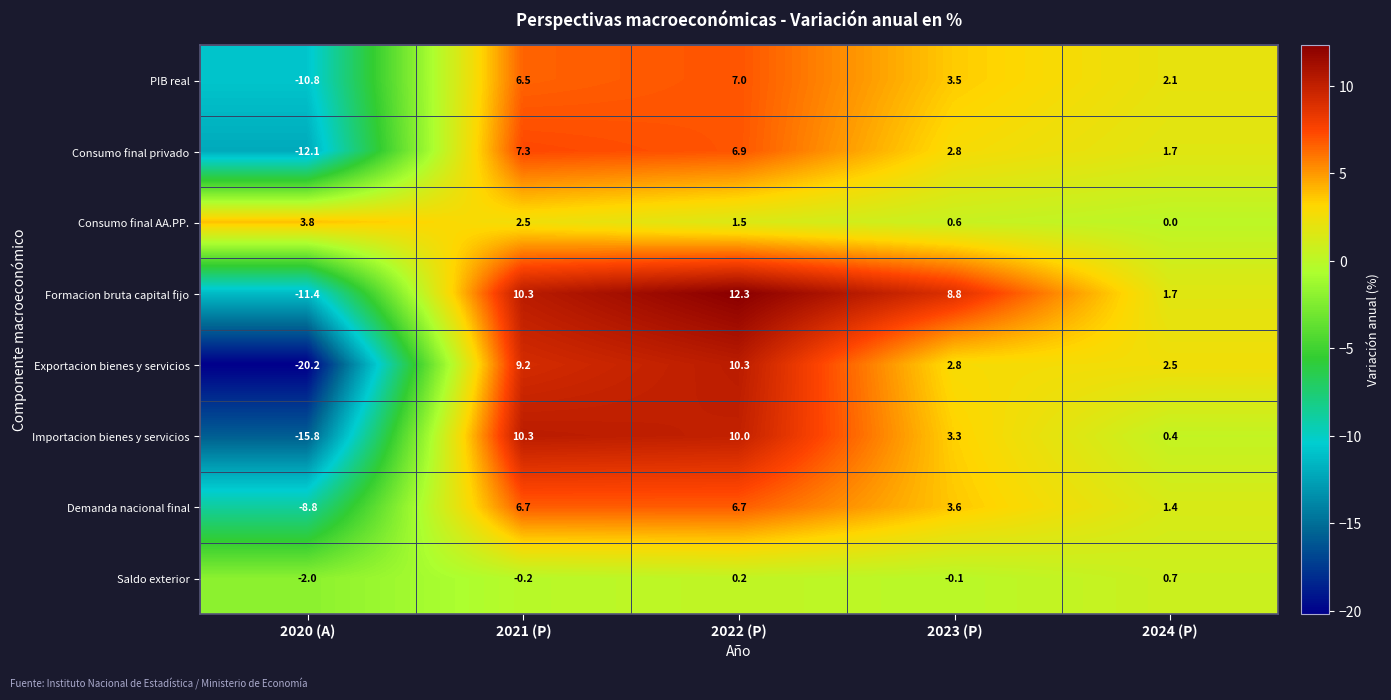

Is the value of Demanda nacional final at 2020 (A) greater than the value of Consumo final privado at 2023 (P)?

No